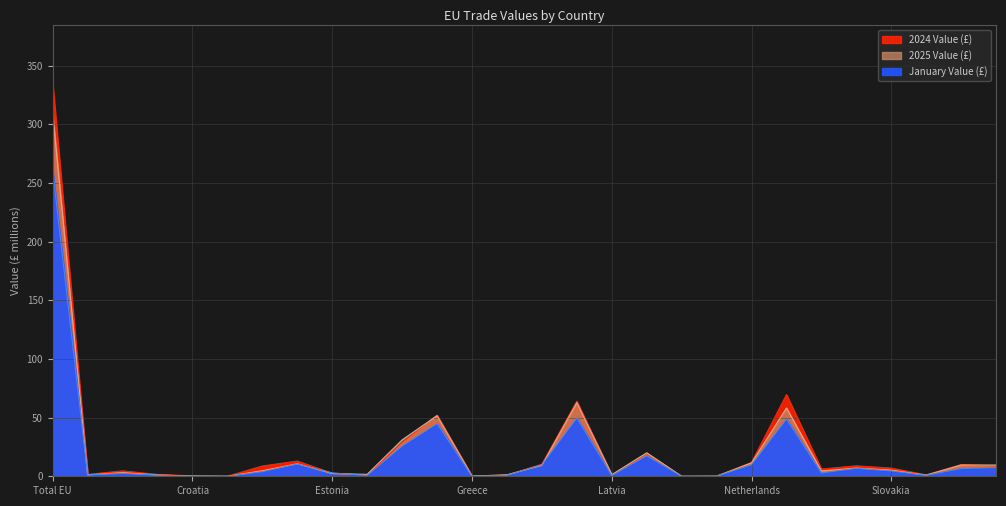

True or false: January Value (£) has a value of 0.2 at Hungary.

False